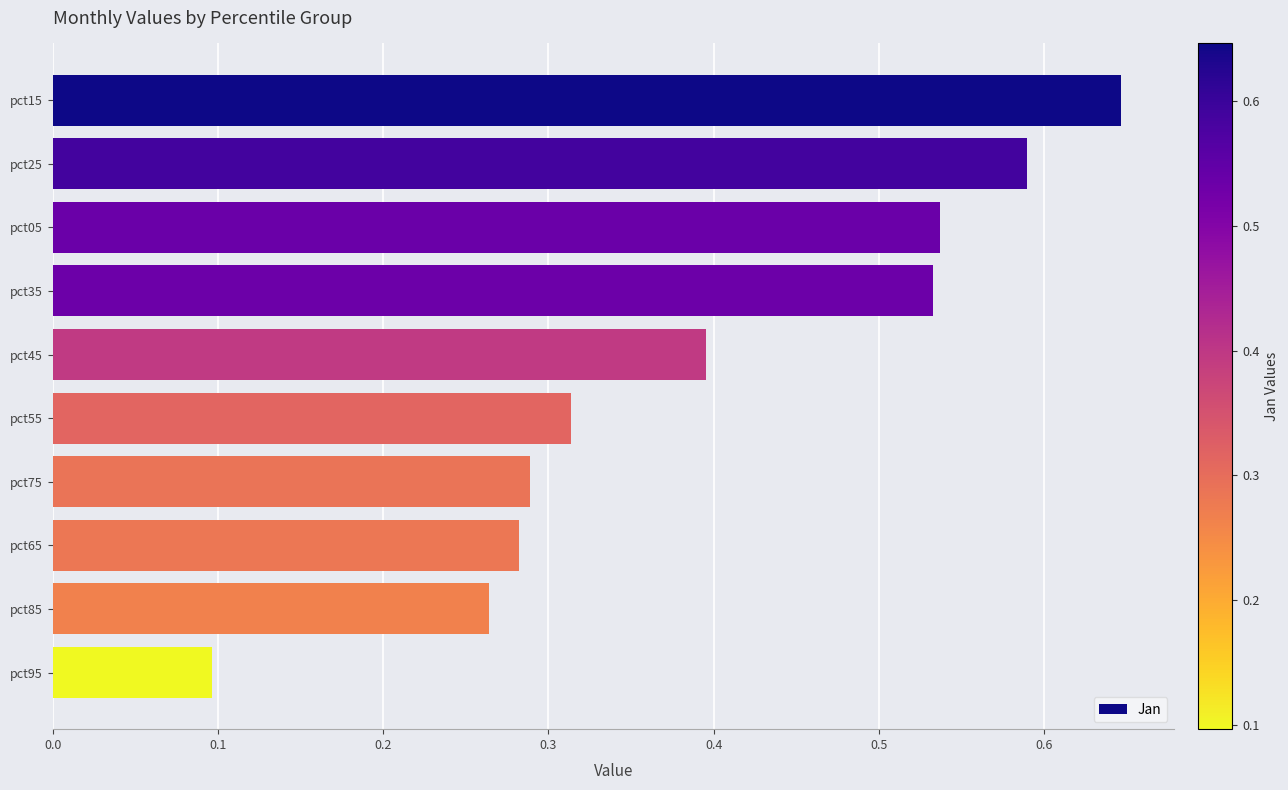

The chart shows a value of 0.1 at pct95. True or false?

True